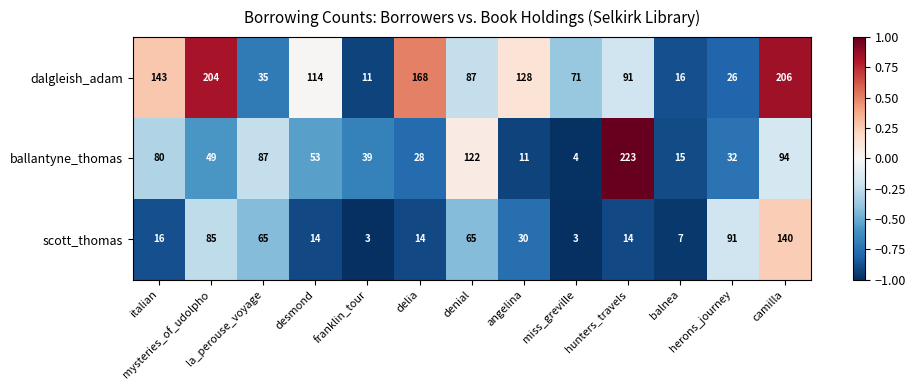

At how many categories does at least one series exceed 134?

5